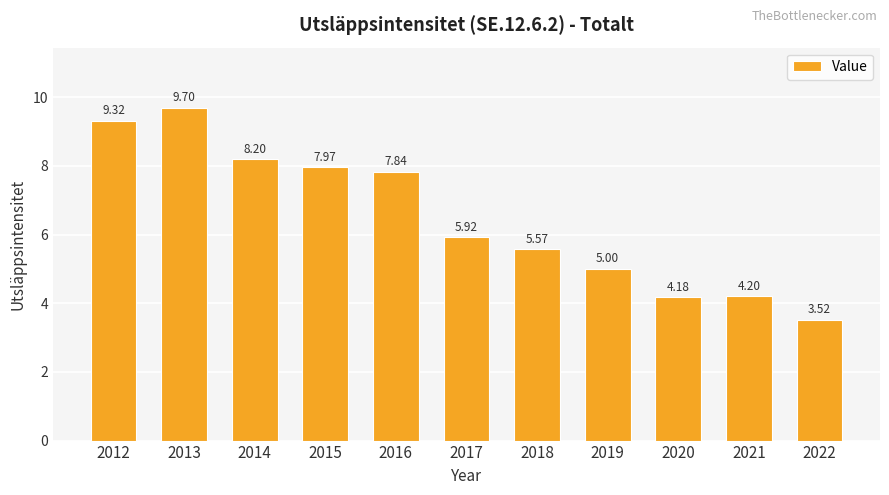

Is it true that the value at 2021 is 4.2?

True